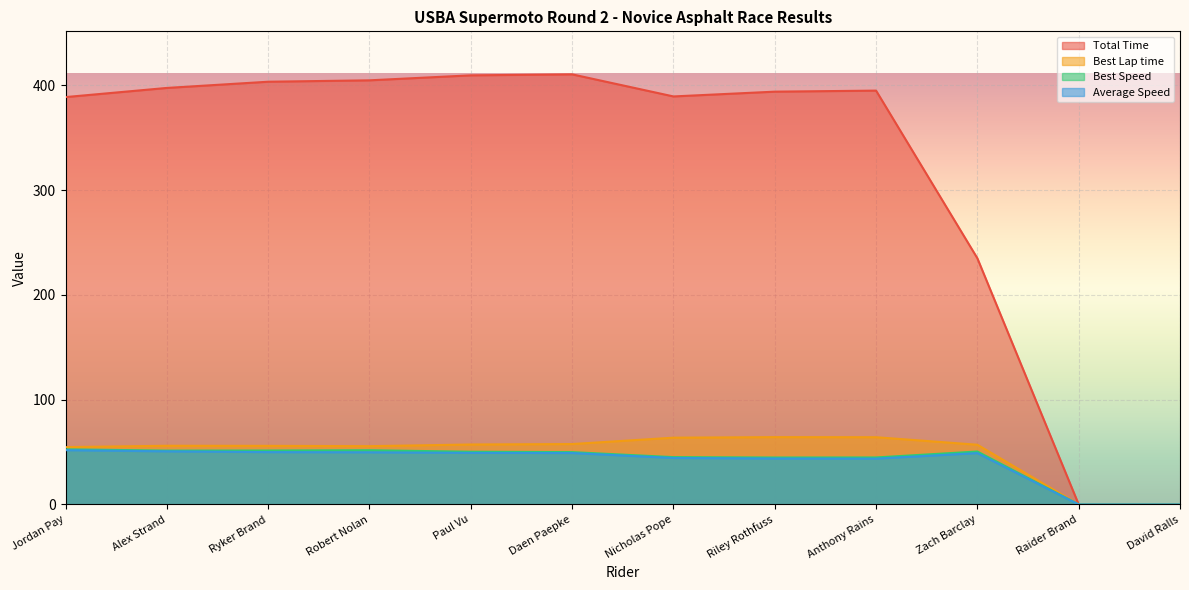

How many data points in Best Lap time are above 56?

7